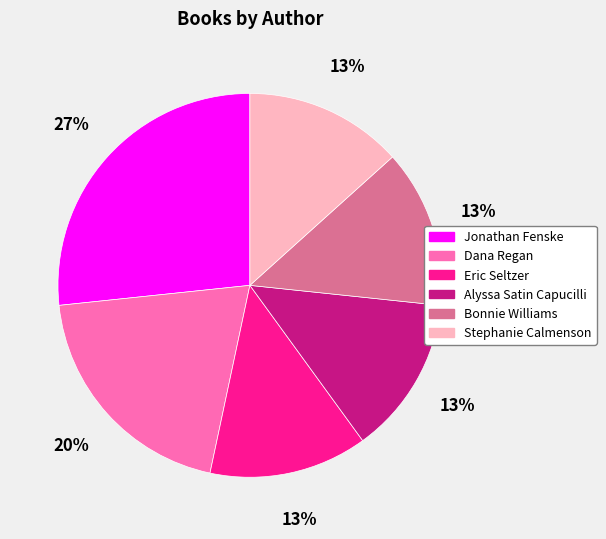

Does Eric Seltzer account for over 50% of the chart?

No